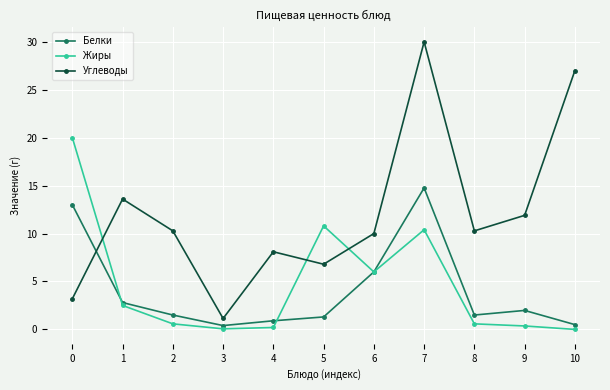

Where is the first local minimum for Углеводы?

3